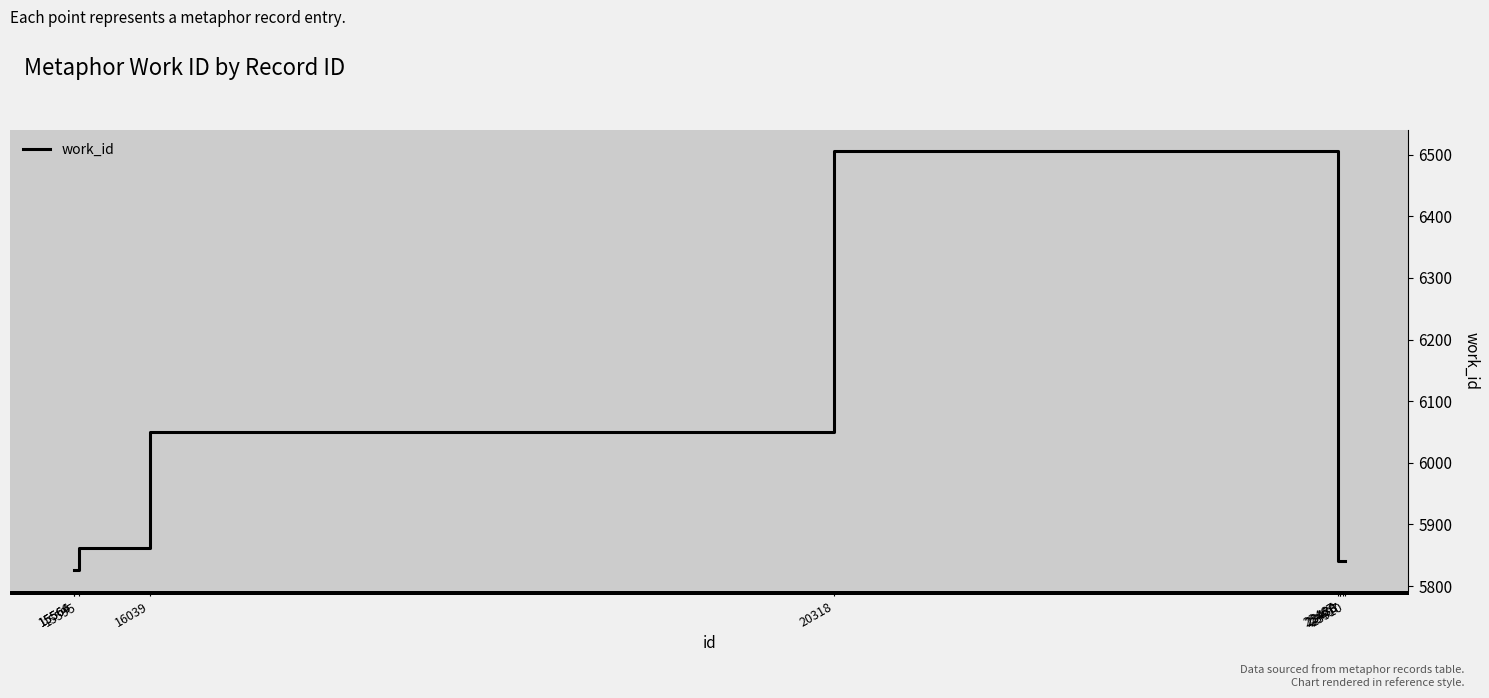

What is the minimum value shown in the chart?

5826